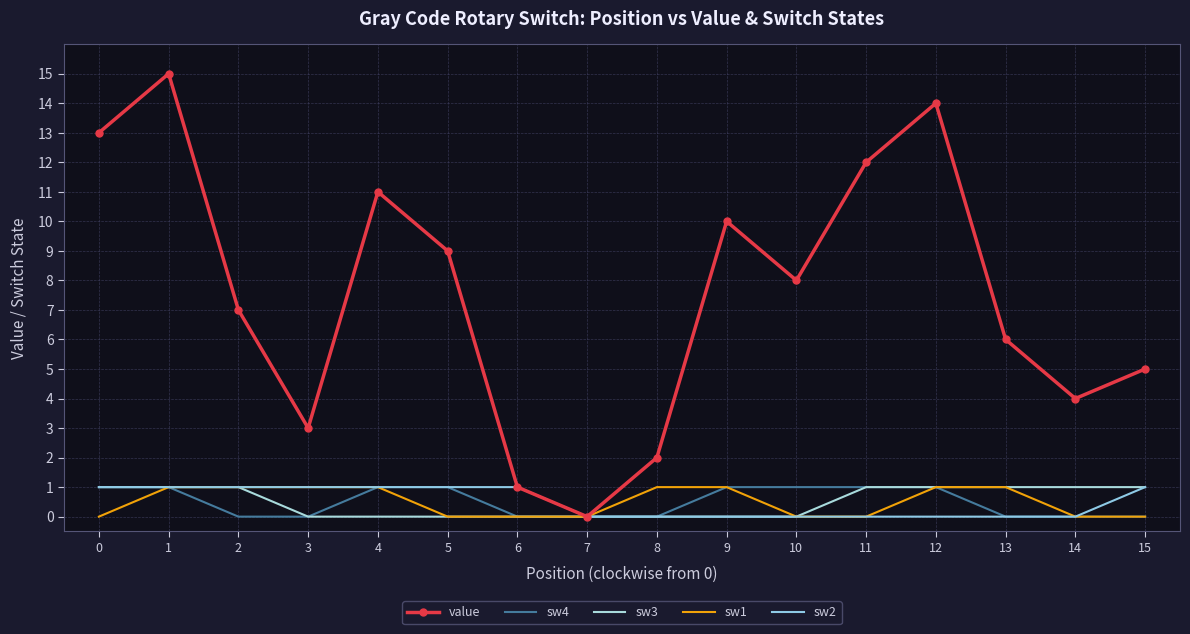

Which category has the lowest value in the sw4 series?

2